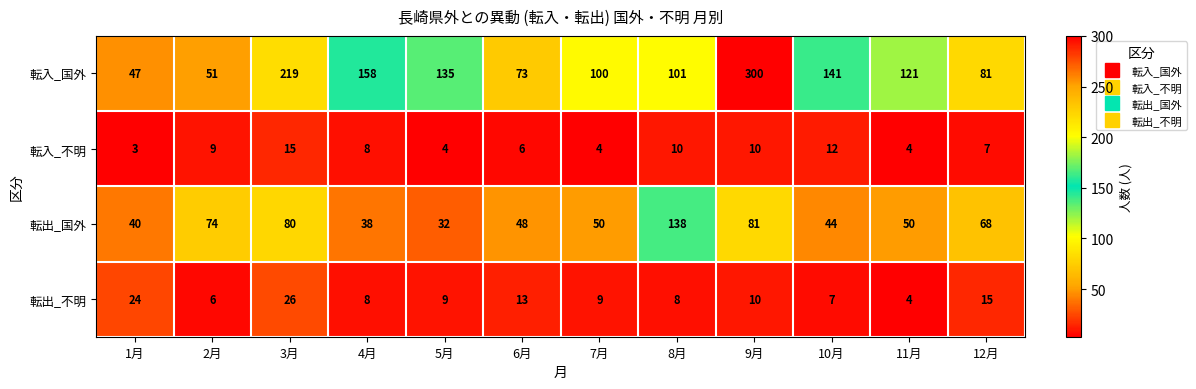

How many data points in 転出_国外 are less than 50?

5